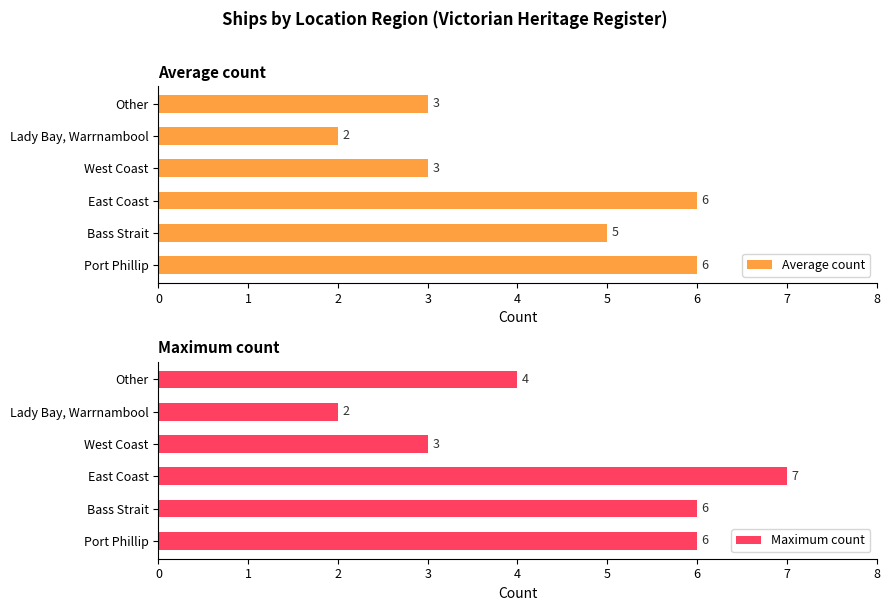

Are the bars grouped side by side (vs. stacked)?

Yes